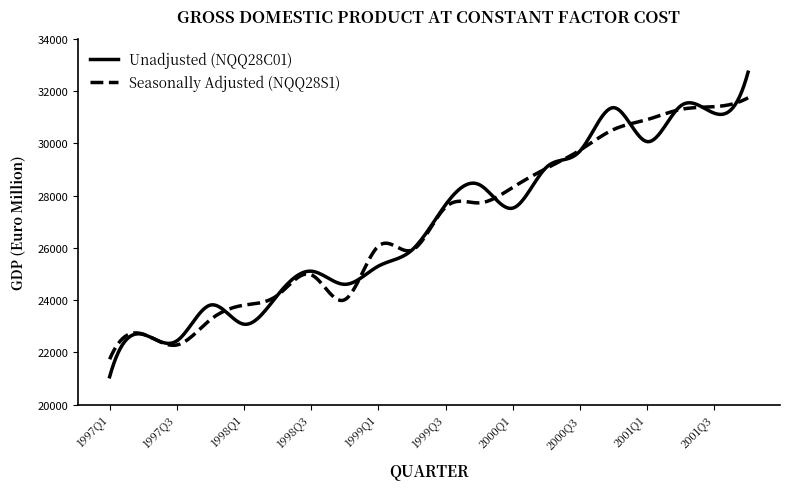

List the series in order of their peak value, highest first.

Unadjusted (NQQ28C01), Seasonally Adjusted (NQQ28S1)